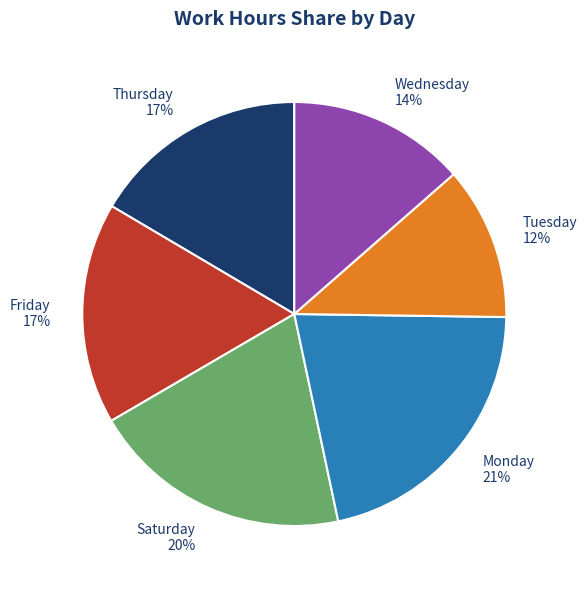

To the nearest percent, what portion does Friday 17% represent?

17%